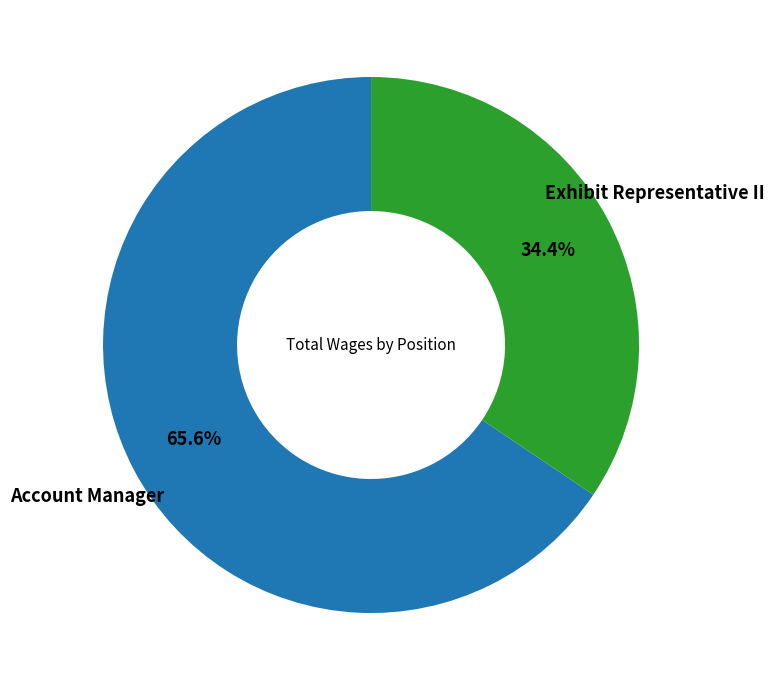

Is there any slice that represents more than half of the pie?

Yes